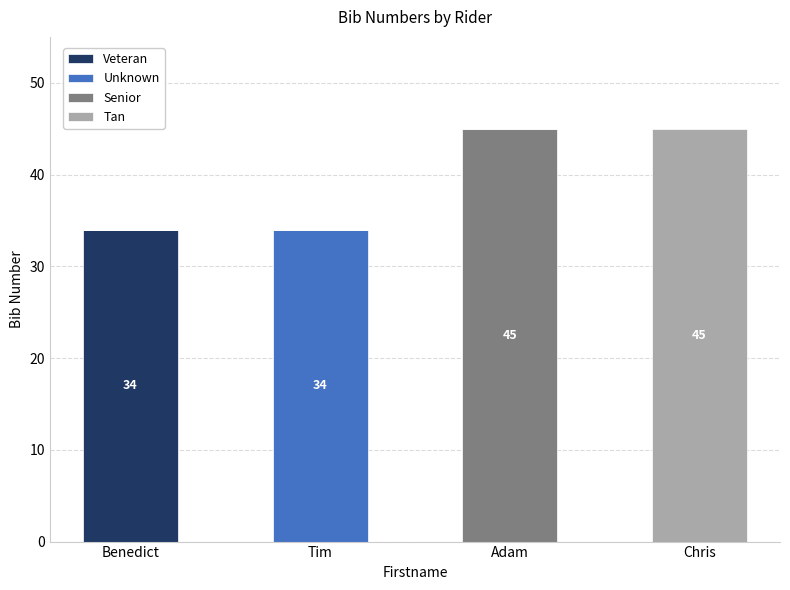

What is the total value across all series at Benedict?

34